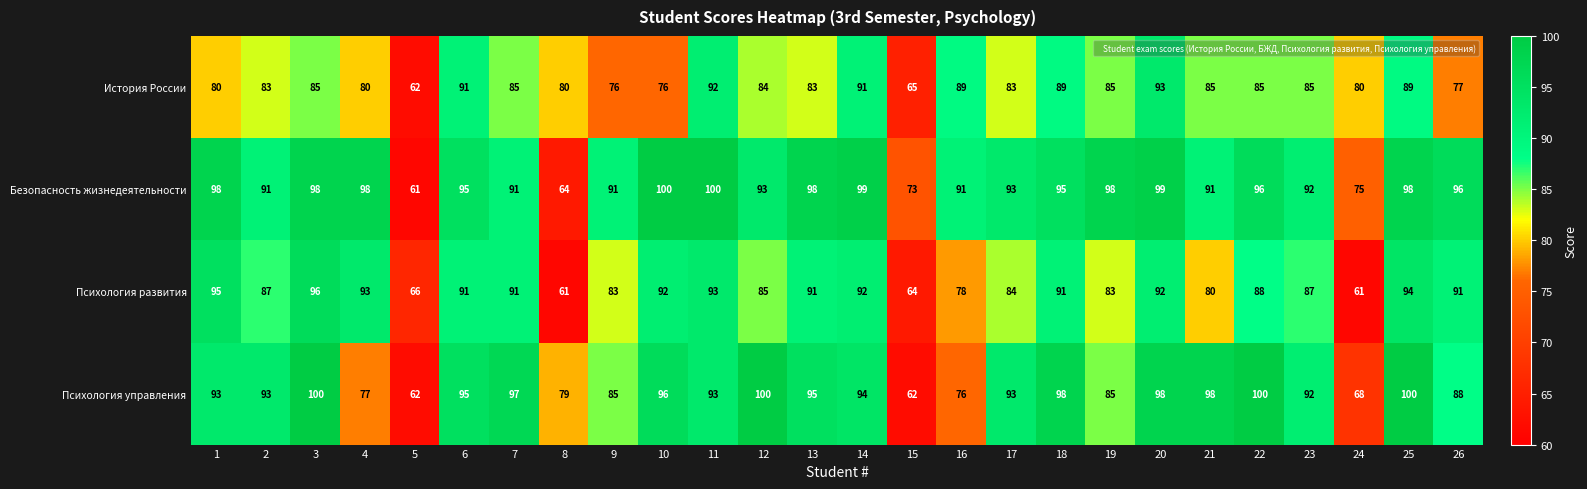

At how many categories does at least one series exceed 65?

26